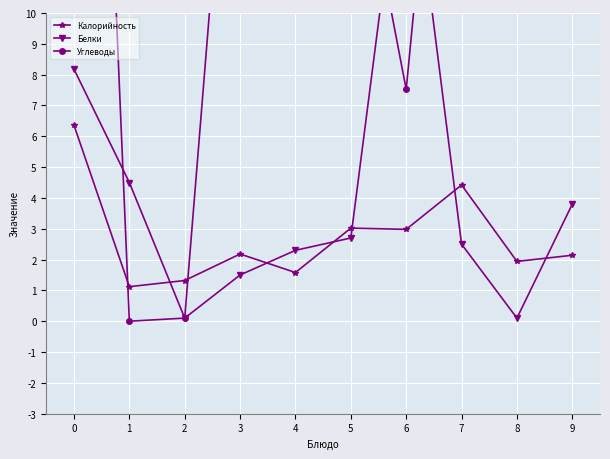

Which series has the largest range (max minus min)?

Углеводы